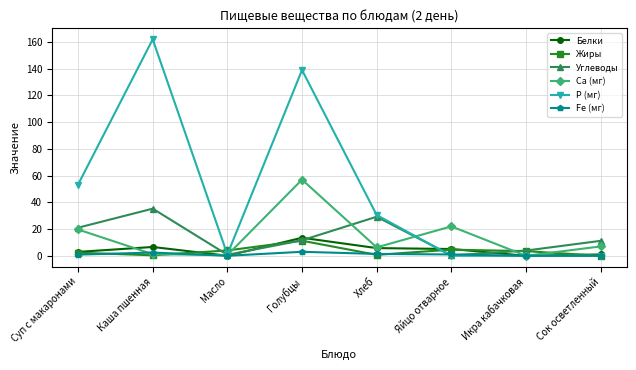

What is the label of the 5th point from the right?

Голубцы